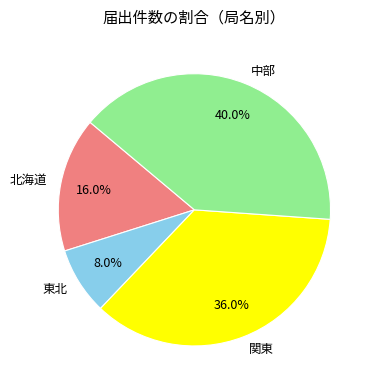

Is 関東 the majority of the pie?

No